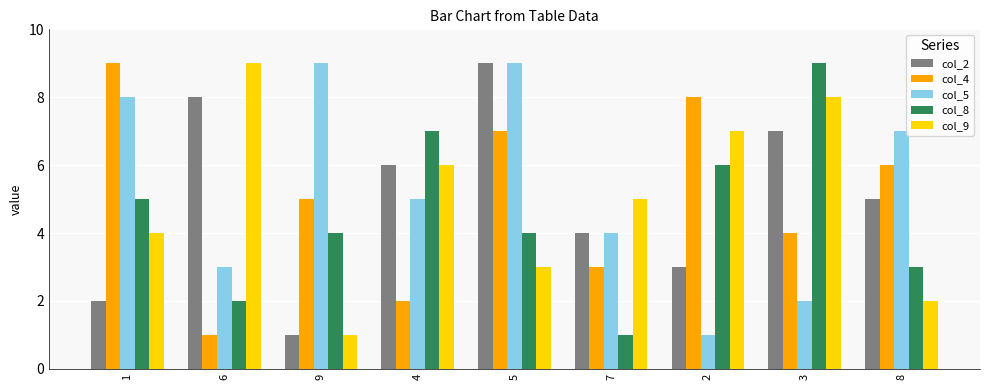

What is the total value across all series at 8?

23